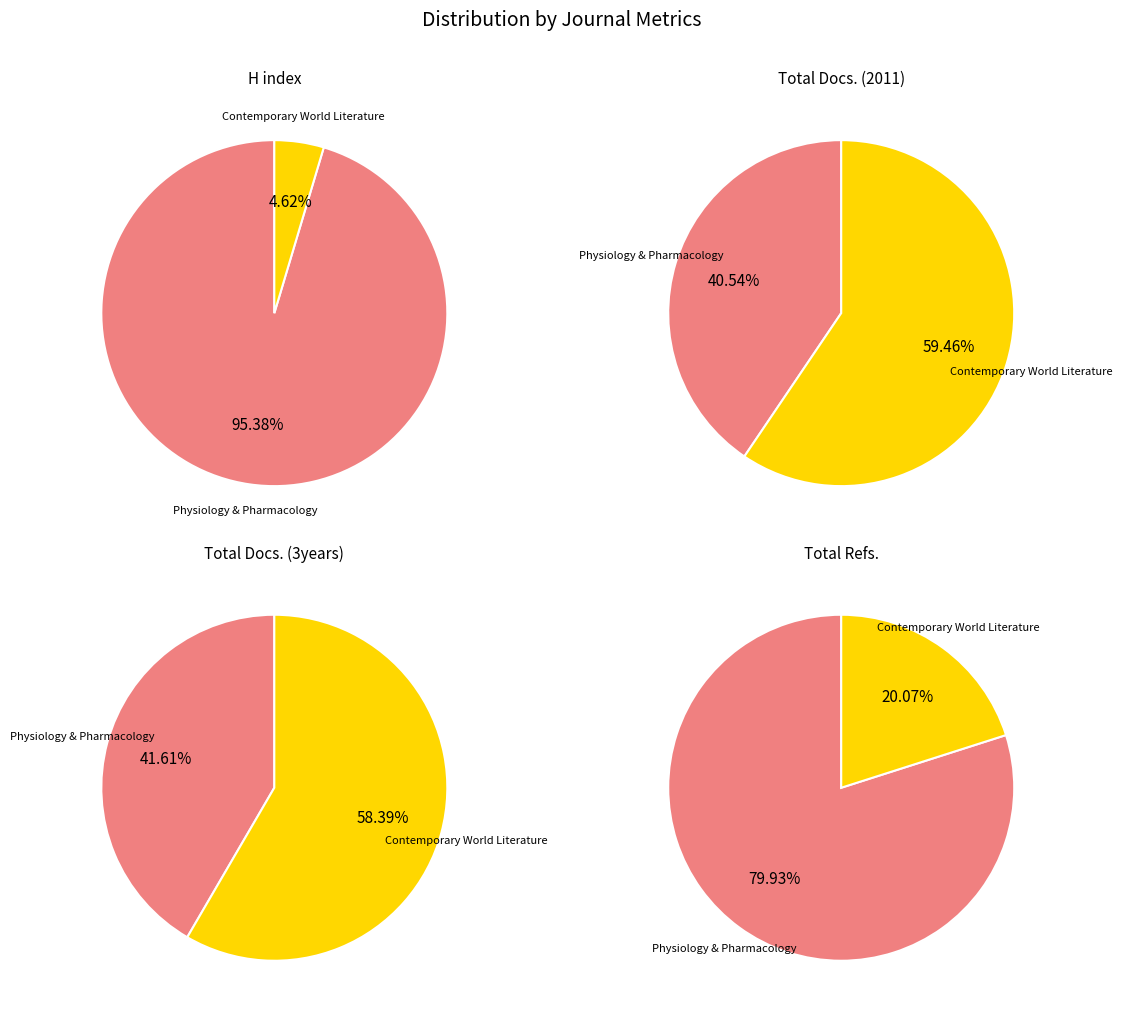

What is the difference between the highest and lowest values at Physiology and Pharmacology (Iran)?

1693